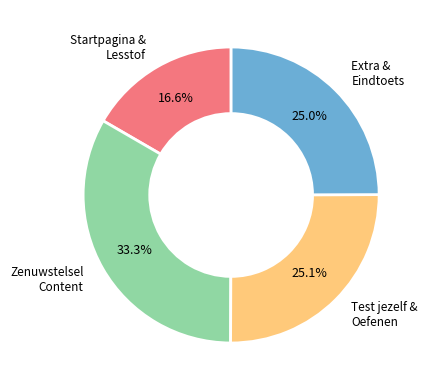

Is there any slice that represents more than half of the pie?

No